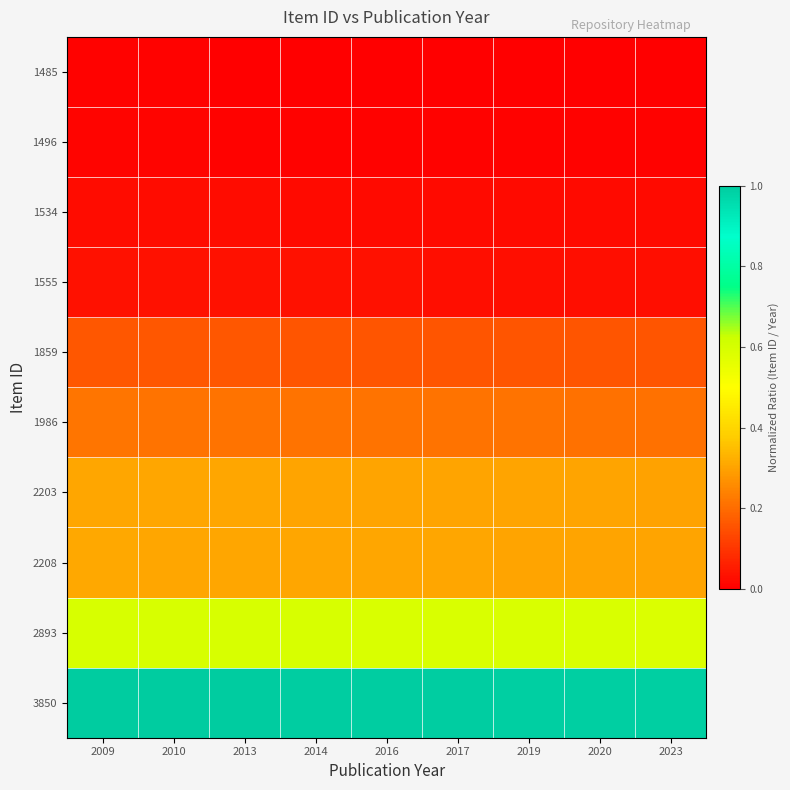

How many distinct data groups are displayed?

10